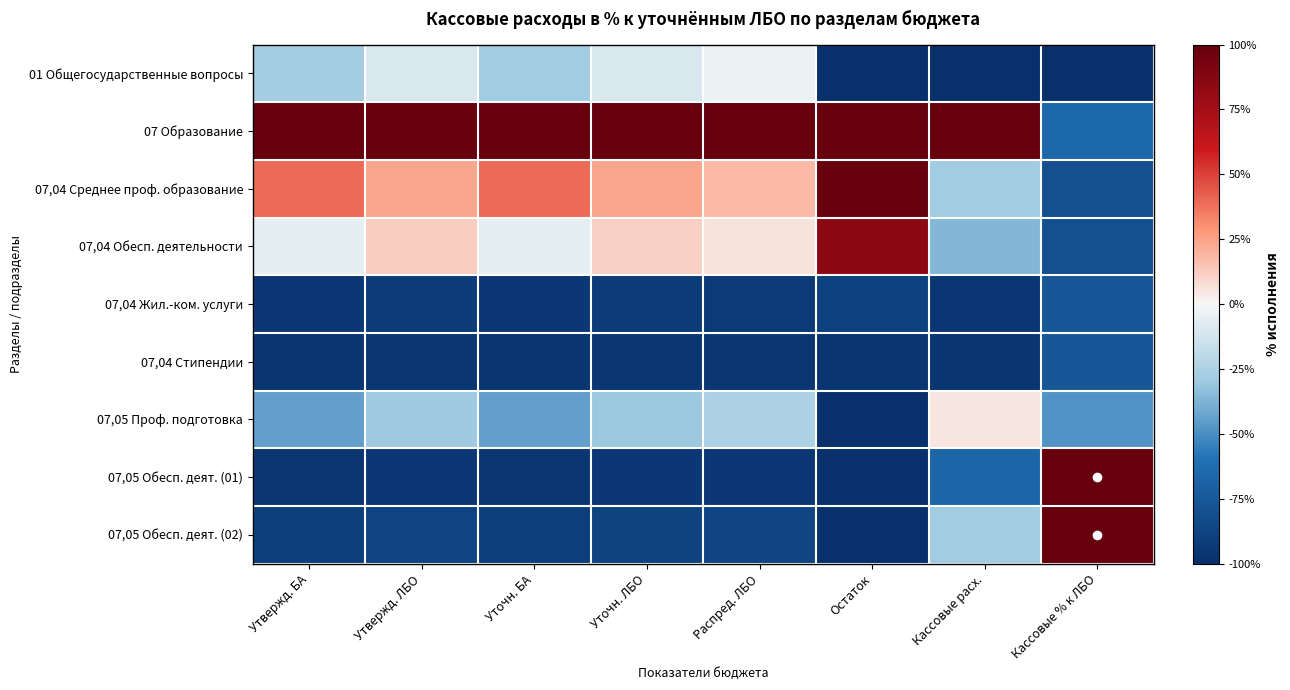

What is the difference between the highest and lowest values at Уточн. БА?

2.0